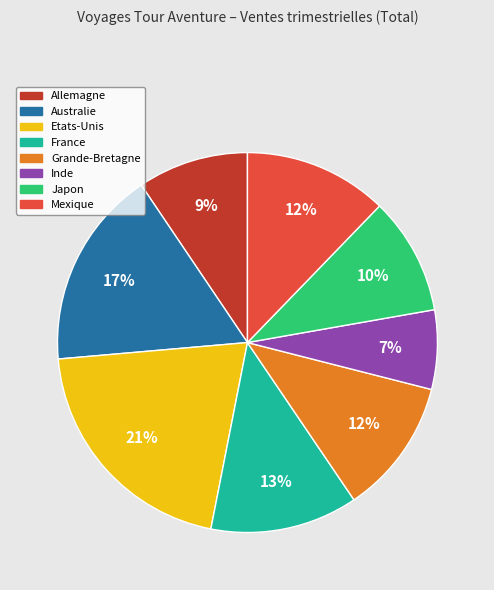

Which has a higher value, Australie or Japon?

Australie